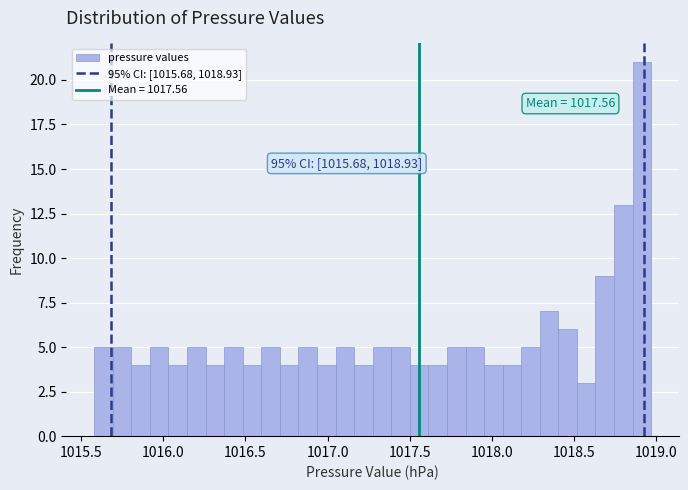

Around what value on the x-axis is the tallest bar? Give the approximate position of its centre, as read against the axis.

1018.90